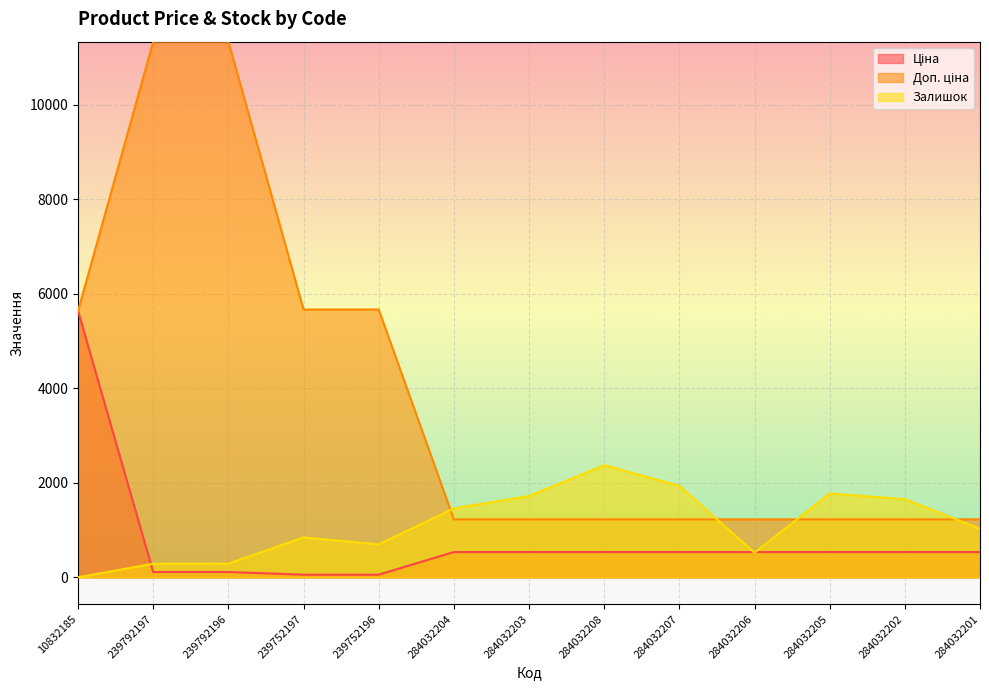

Which category has the lowest value across all series?

10832185